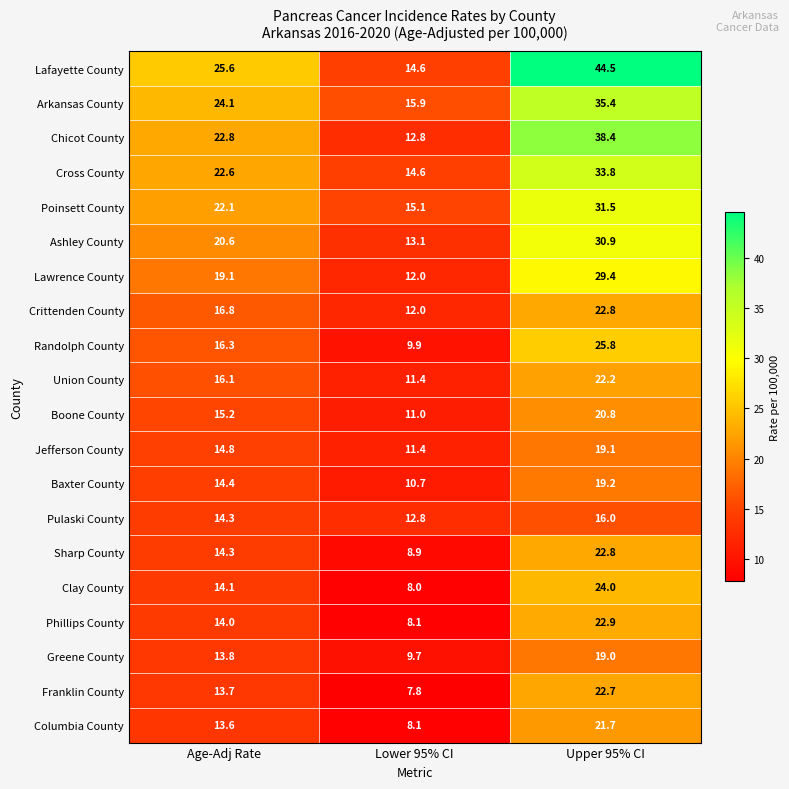

Is it true that Columbia County equals 23.0 at Age-Adj Rate?

False